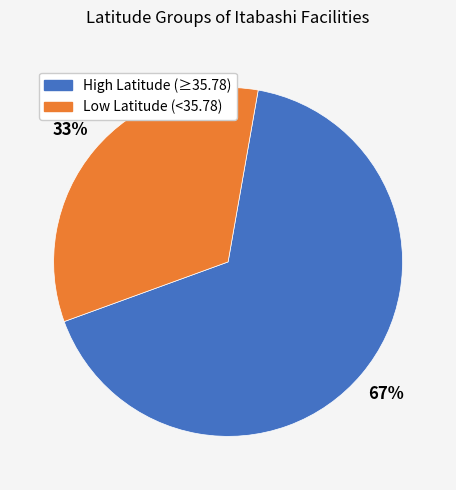

Is there any slice that represents more than half of the pie?

Yes